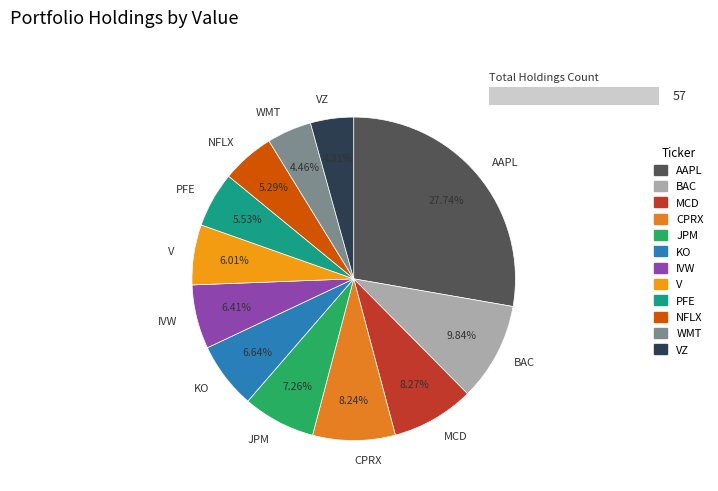

True or false: MCD accounts for 17% of the total.

False